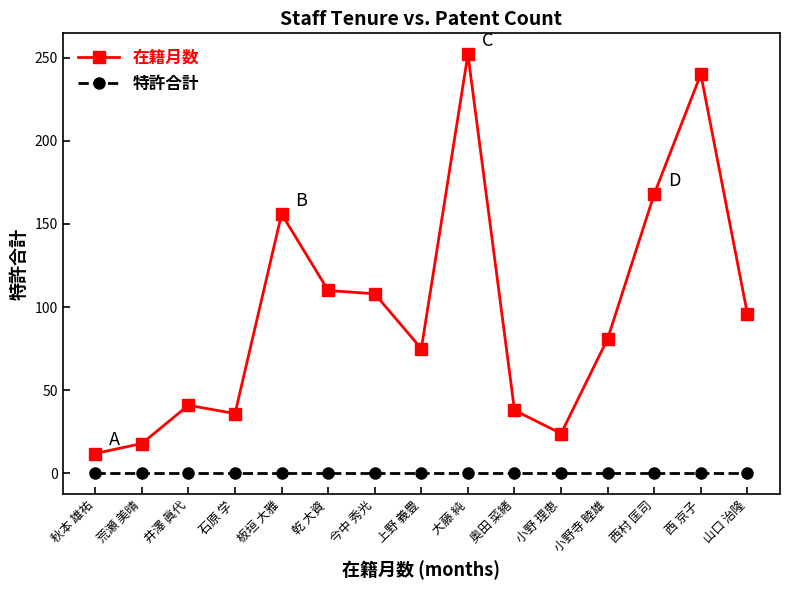

Between 秋本 雄祐 and 上野 義豊, which series saw the biggest shift?

在籍月数